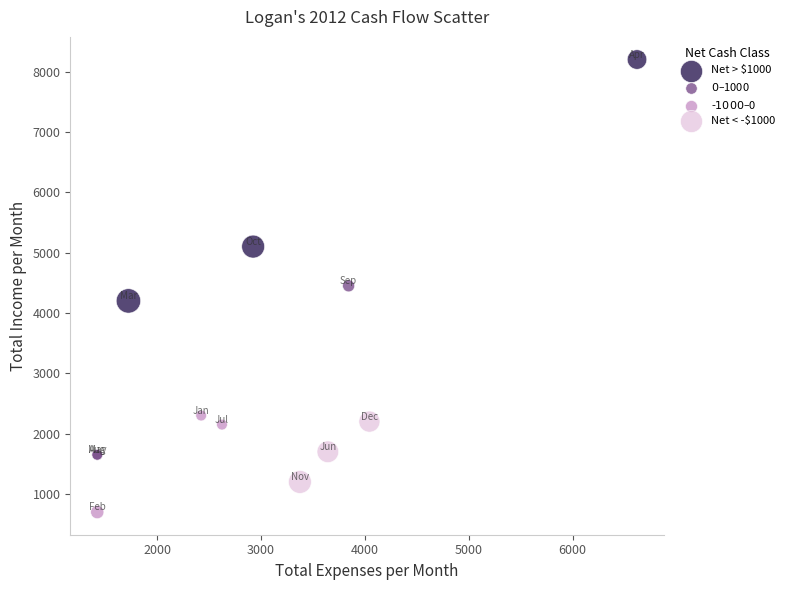

Which series has the largest Y range (max minus min)?

Net > $1000